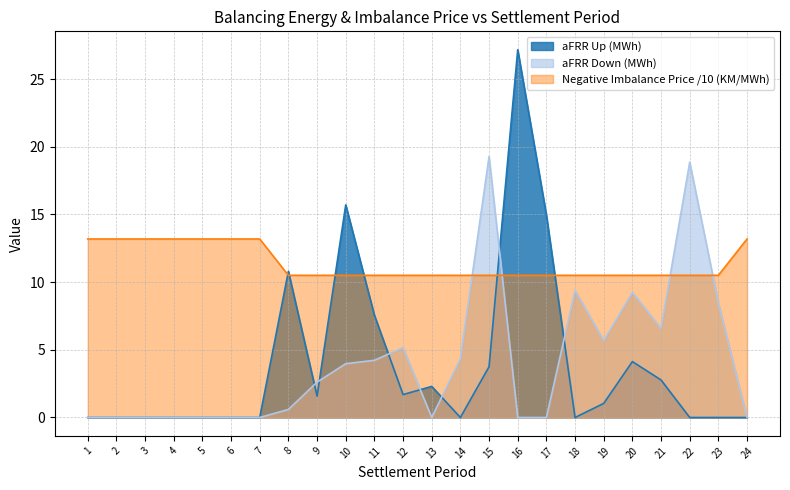

Which series changed the most between 19 and 24?

aFRR Down (MWh)